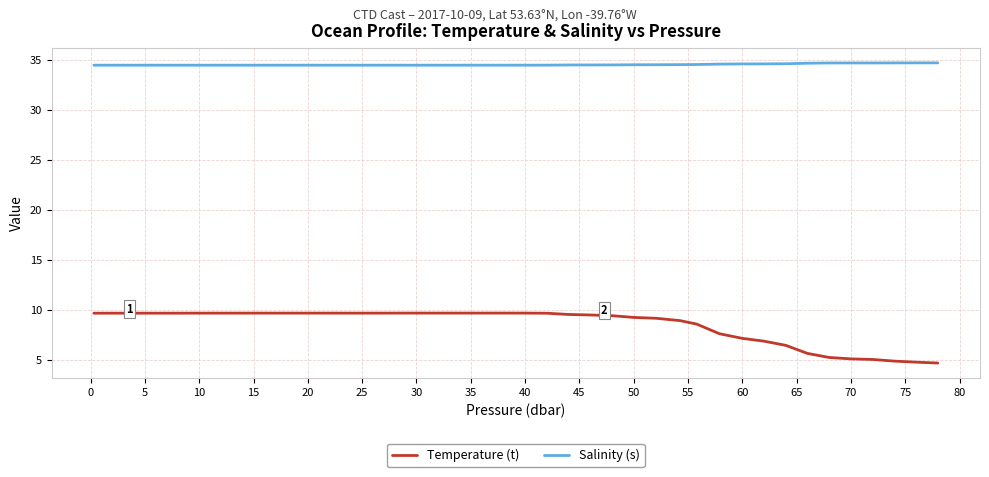

Which series has the largest range (max minus min)?

Temperature (t)